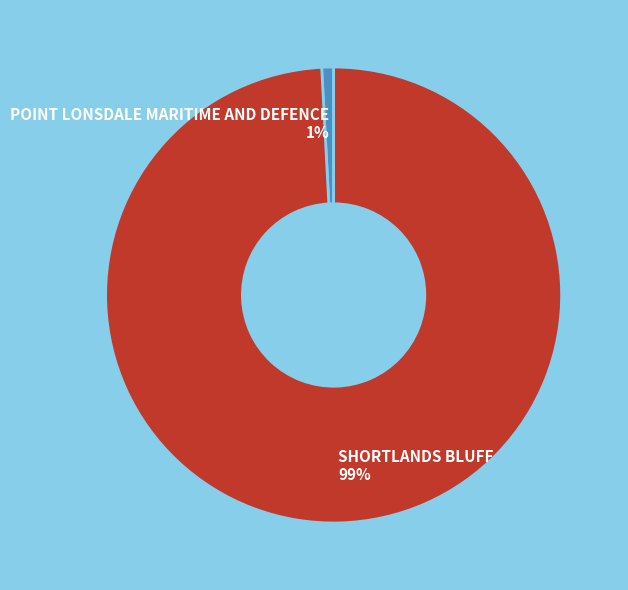

Does SHORTLANDS BLUFF account for over 50% of the chart?

Yes